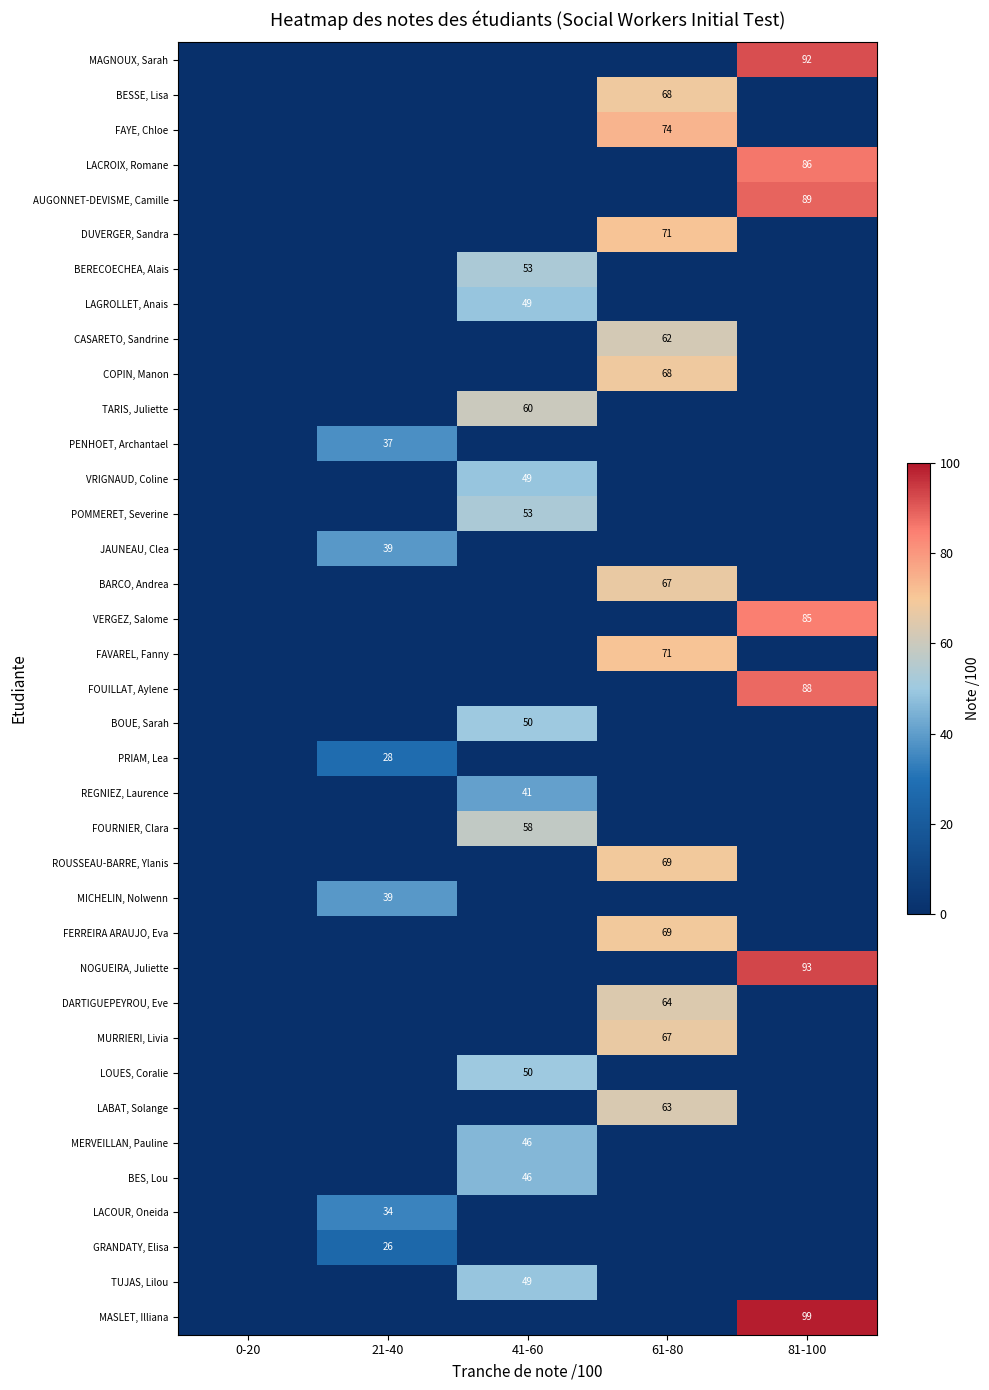

The value of TUJAS, Lilou at 41-60 is 49. True or false?

True